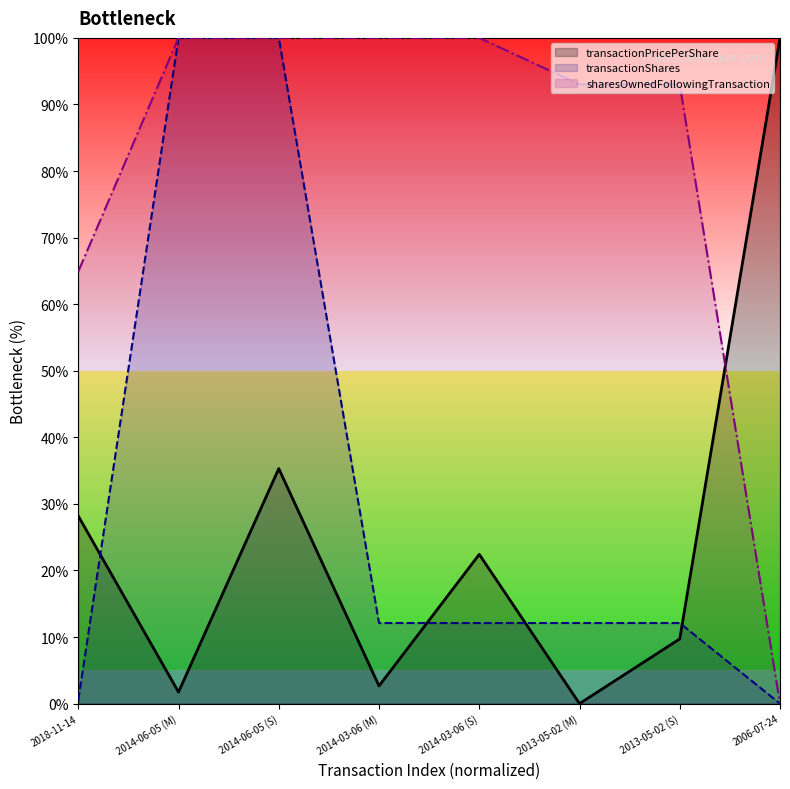

The sharesOwnedFollowingTransaction series shows 64.9 at 2018-11-14. True or false?

True